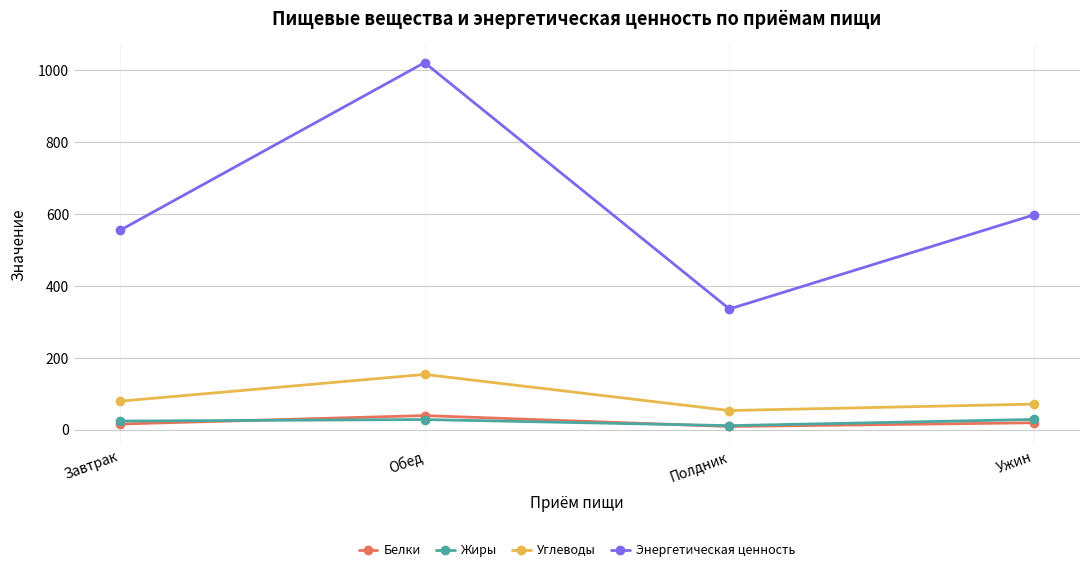

What is the label of the 2nd point from the left?

Обед